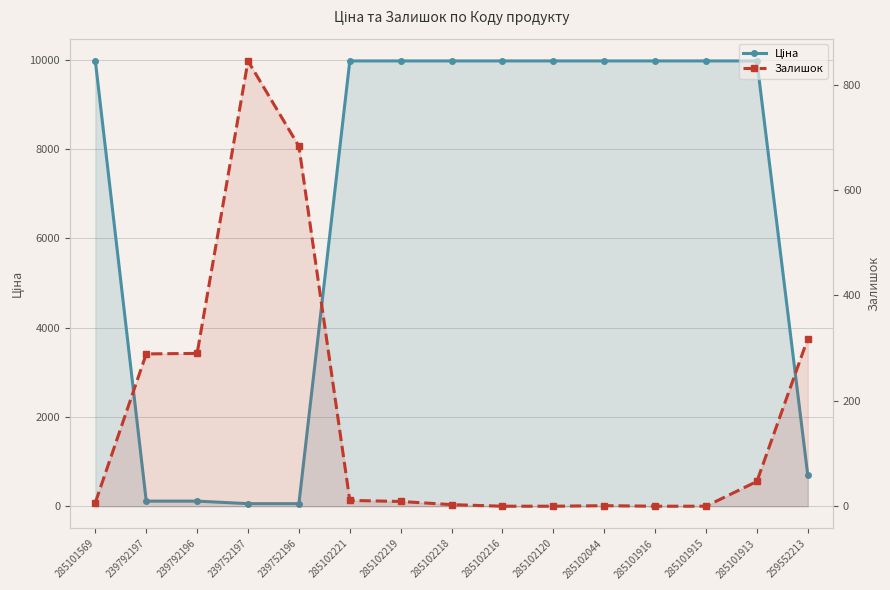

At which category is the sum across all series the highest?

285101913